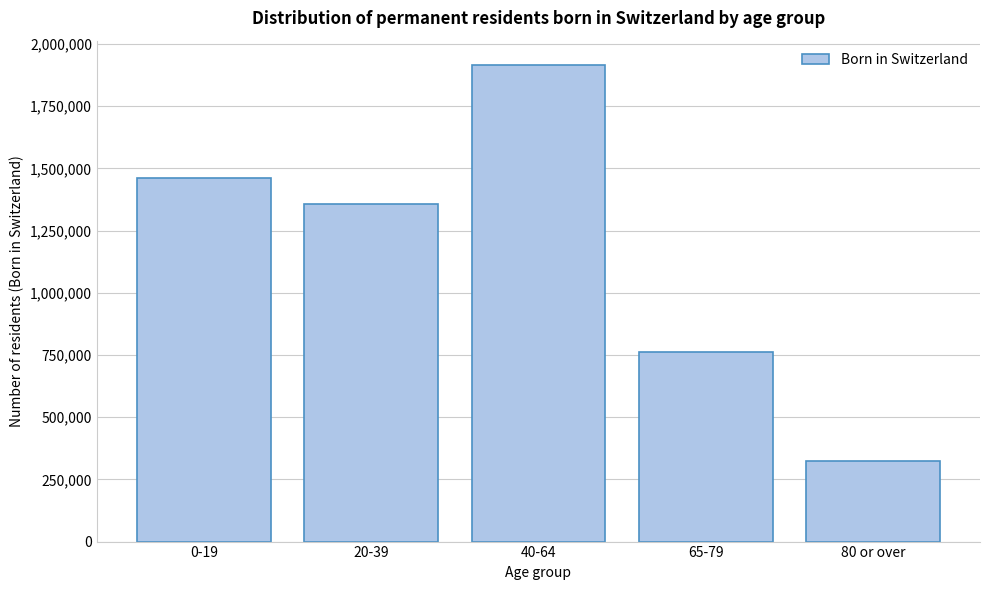

Reading left to right, list all the values displayed in this chart.

0-19=1461449	20-39=1356766	40-64=1917213	65-79=762866	80 or over=322321